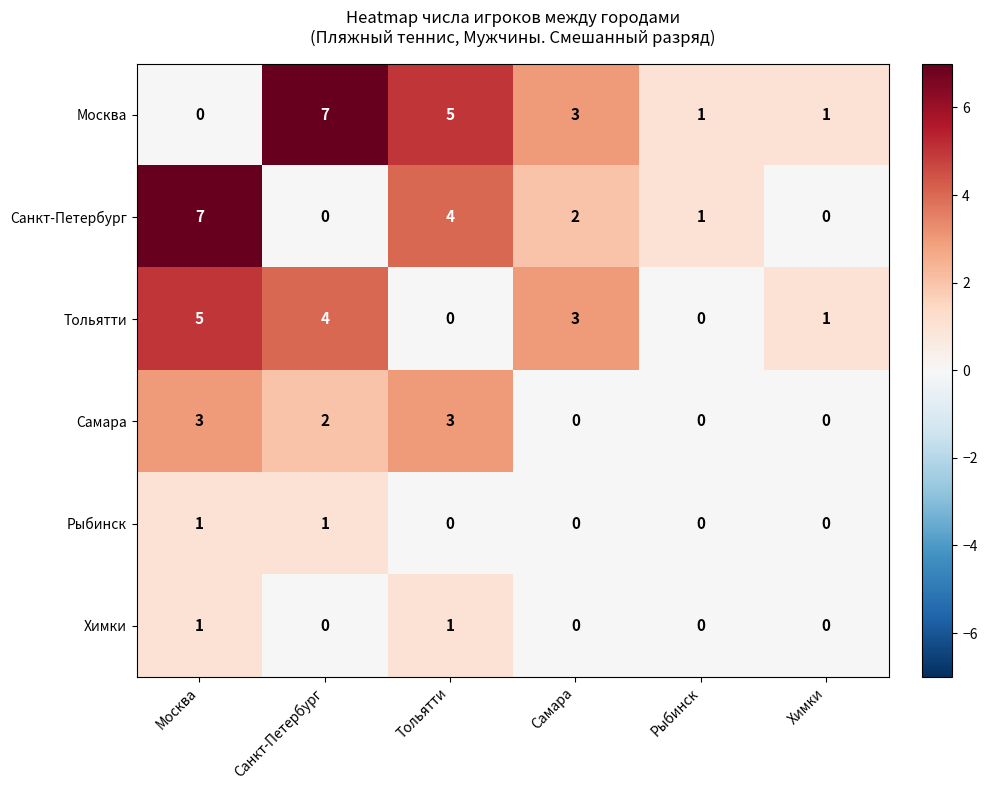

What is the difference between the maximum and minimum values in the Санкт-Петербург series?

7